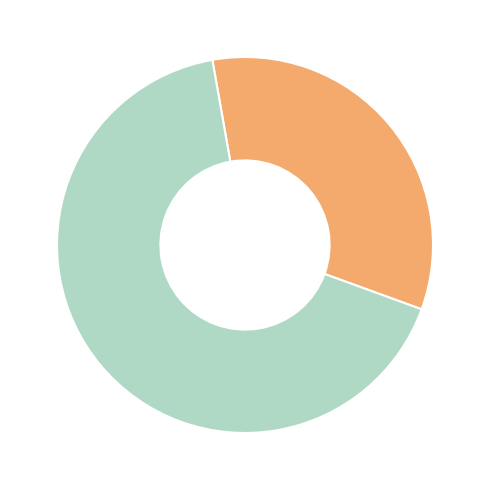

Is there any slice that represents more than half of the pie?

Yes